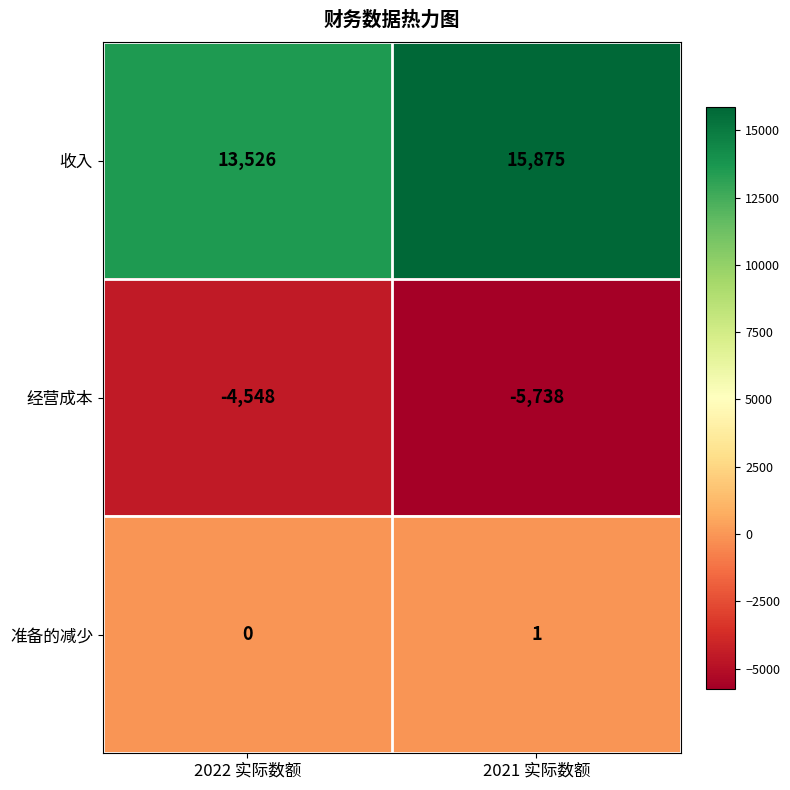

The value of 收入 at 2021 实际数额 is 15875. True or false?

True